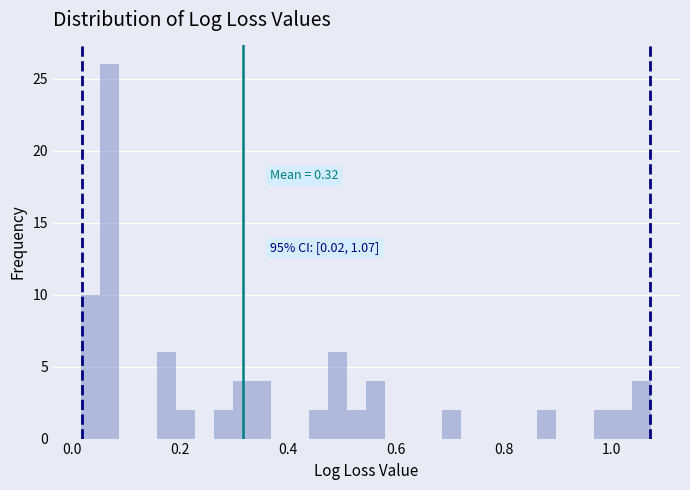

Around what value on the x-axis is the tallest bar? Give the approximate position of its centre, as read against the axis.

0.08